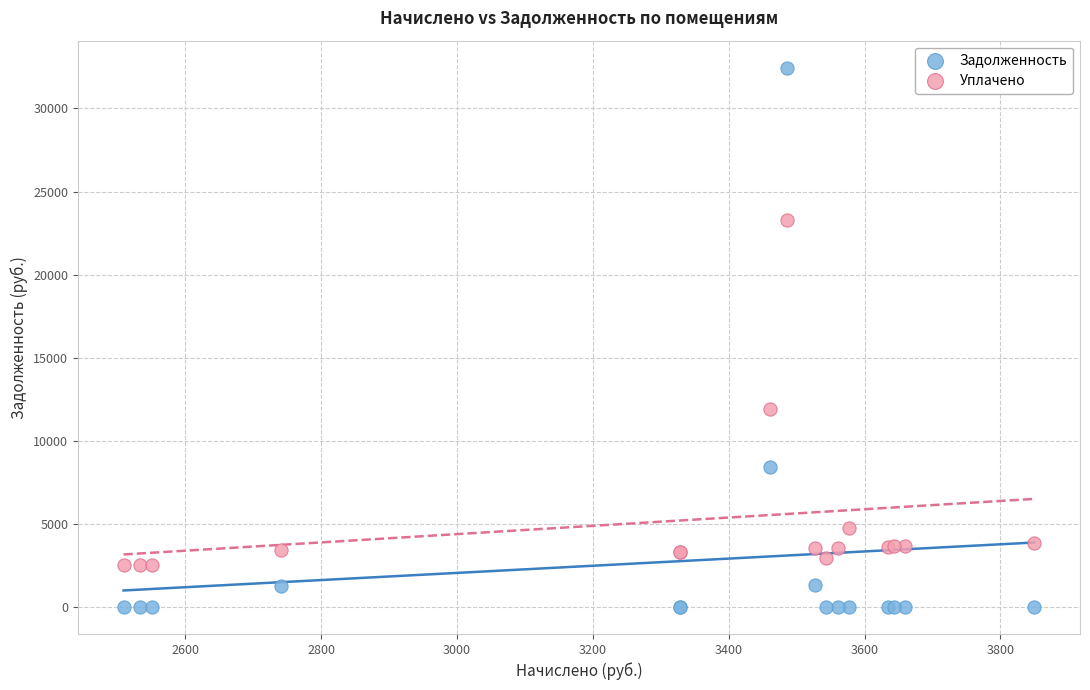

Which series reaches the maximum Y coordinate?

Задолженность